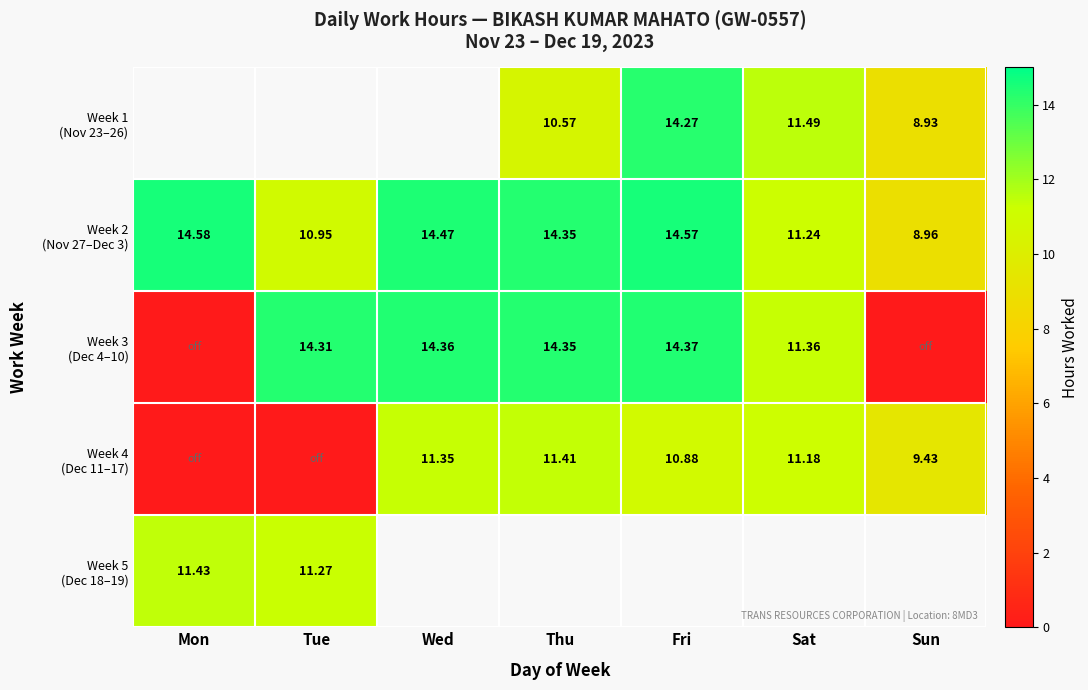

What is the sum of the Week 3 (Dec 4–10) values at Sat and Wed?

25.7